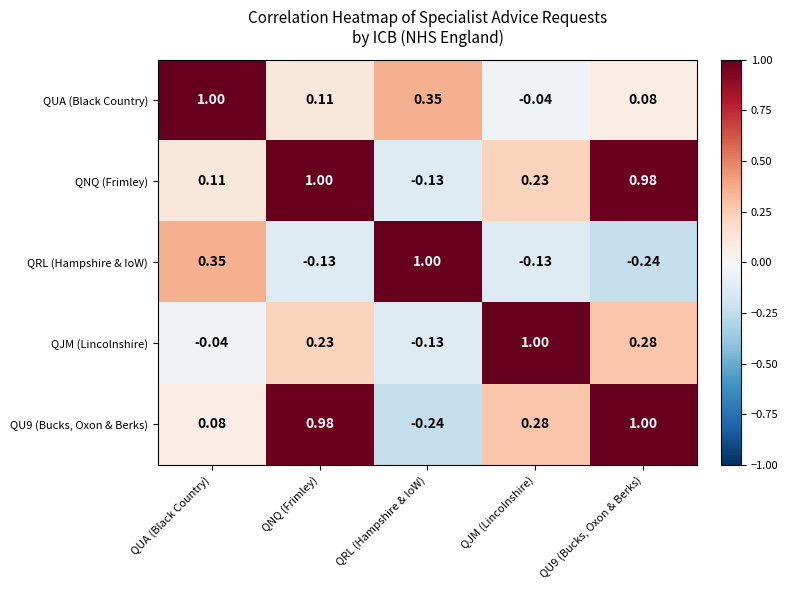

Which series has the largest total across all categories?

QNQ (Frimley)